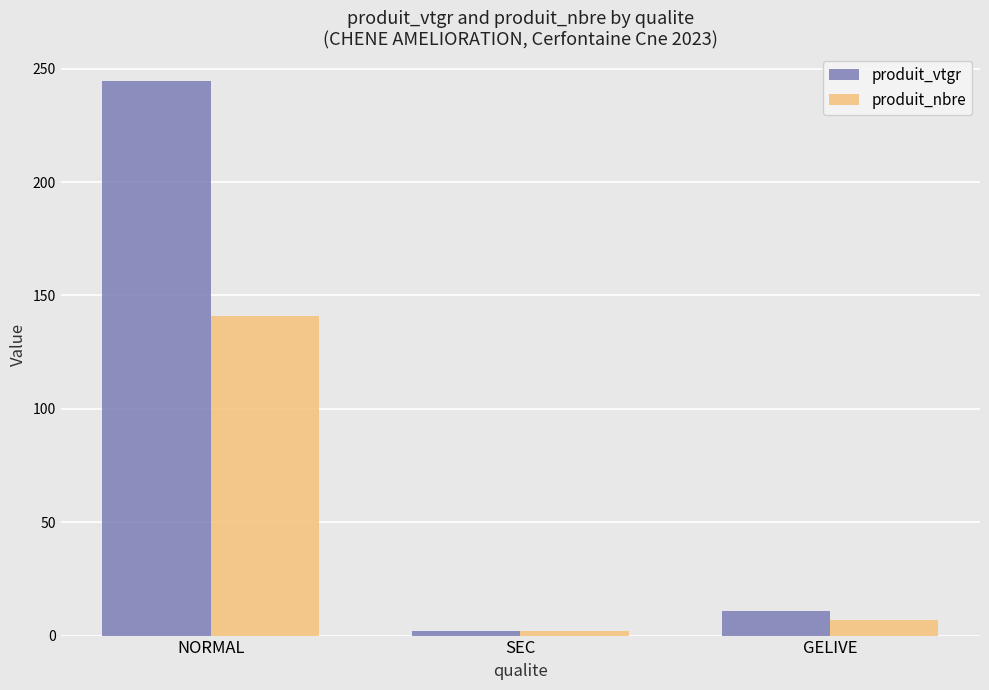

What is the minimum value for produit_nbre?

2.0